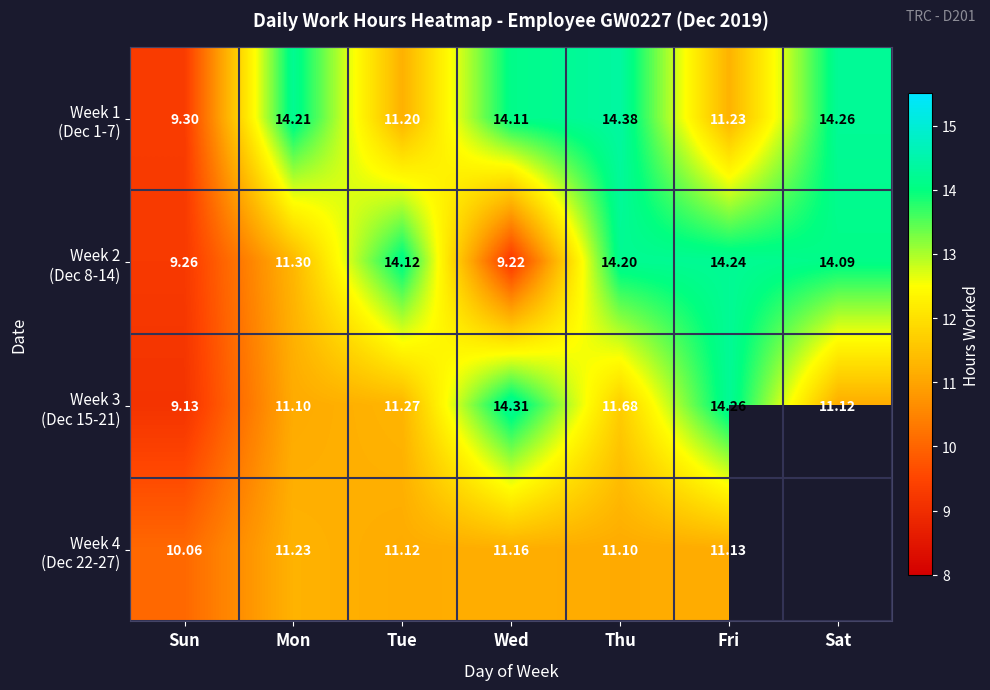

At how many categories does at least one series exceed 9?

7